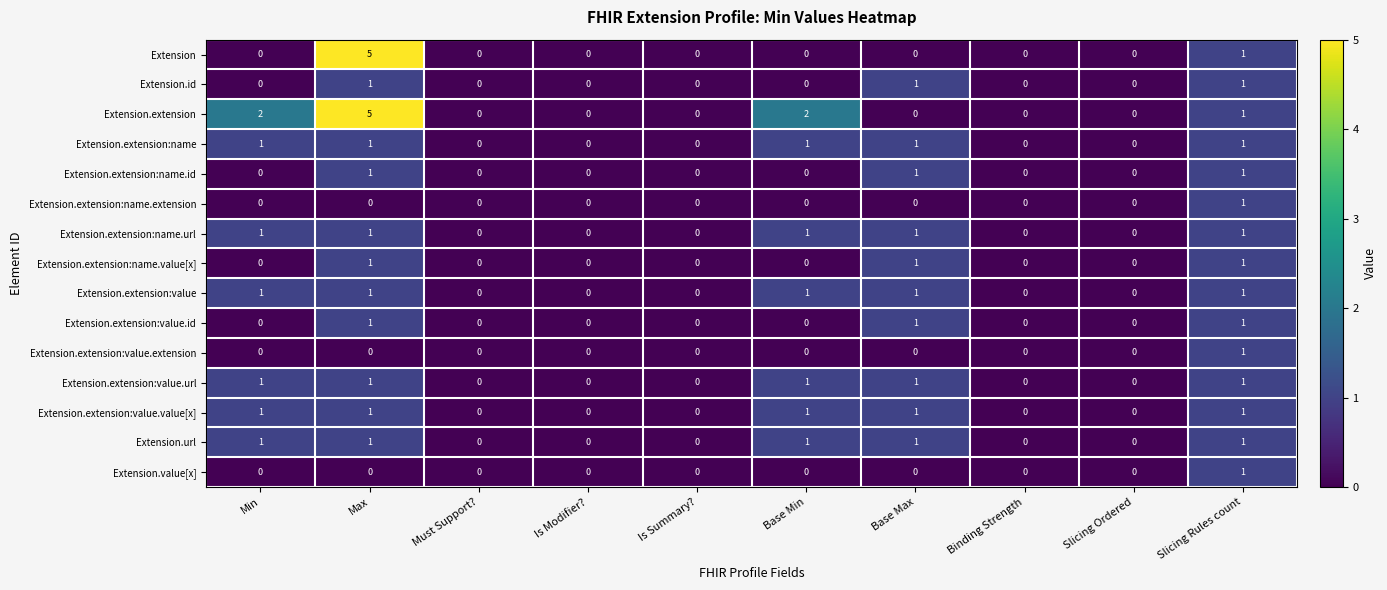

Between Base Min and Base Max, which series saw the biggest shift?

Extension.extension